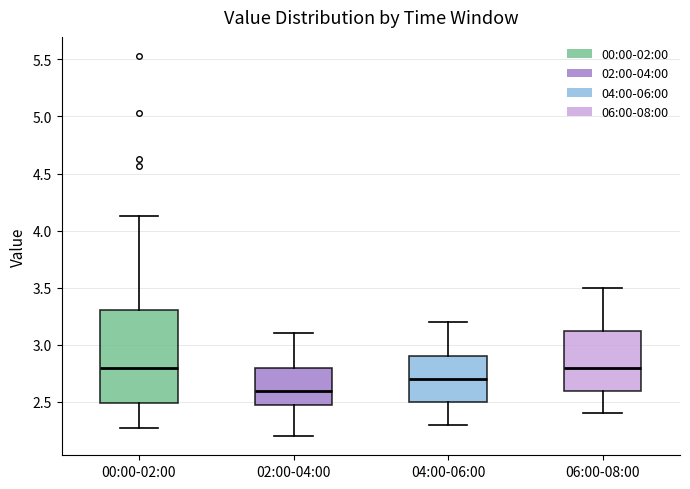

Which box's median line is the lowest?

02:00-04:00